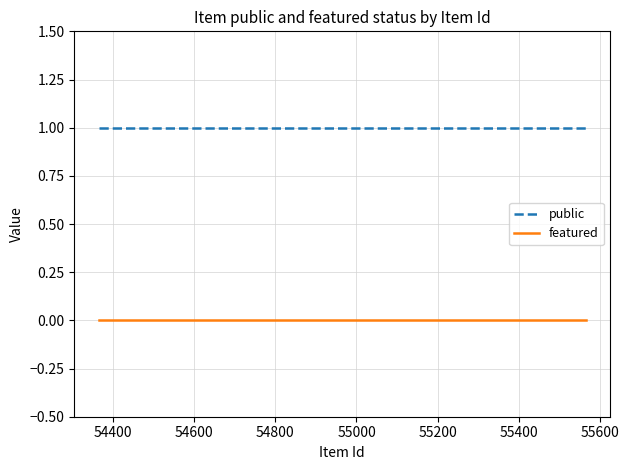

Which series has the largest total across all categories?

public